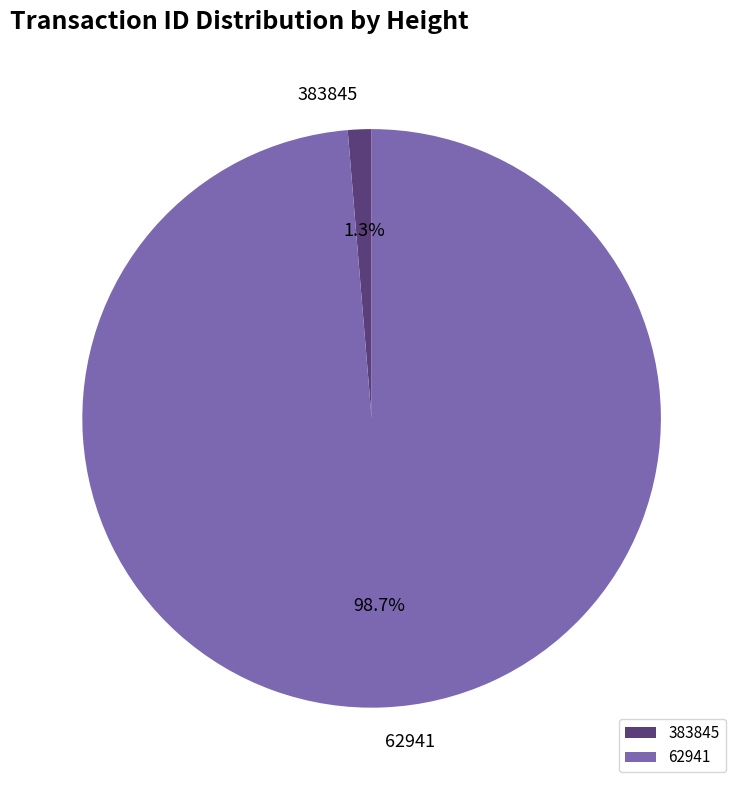

Combined, do 383845 and 62941 account for over 50%?

Yes